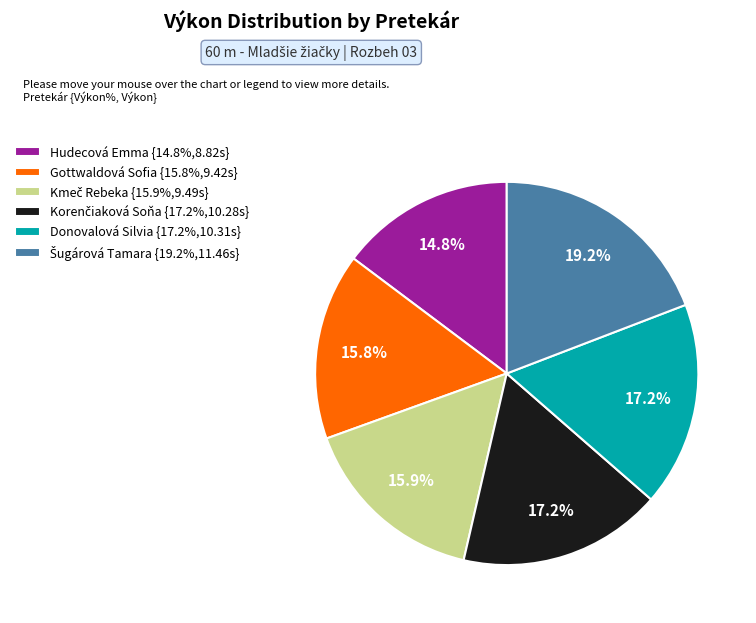

To the nearest percent, what percentage of the pie is Hudecová Emma?

15%